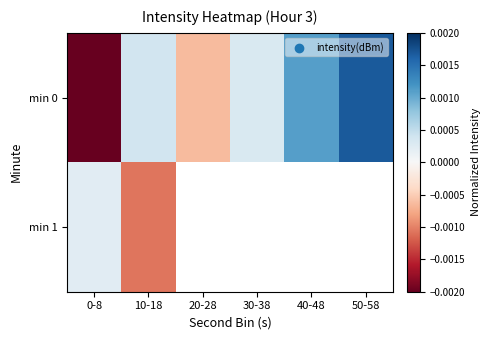

The min 0 series shows 0.0 at 40-48. True or false?

False